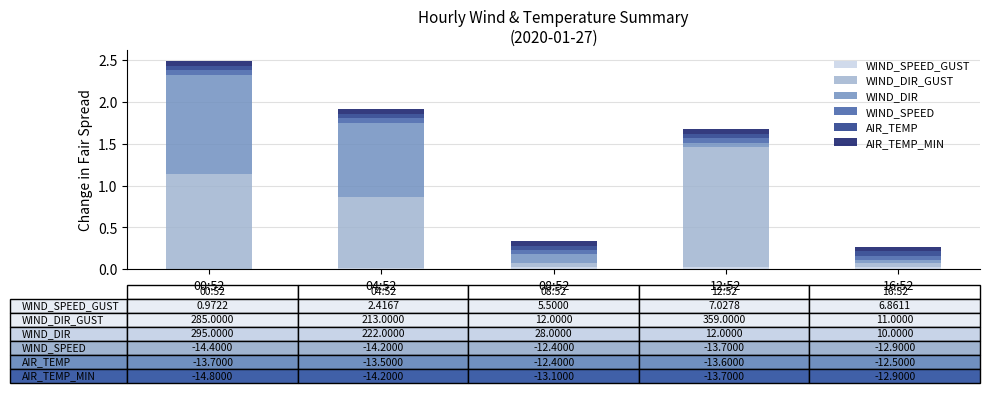

At which category is the sum across all series the highest?

00:52